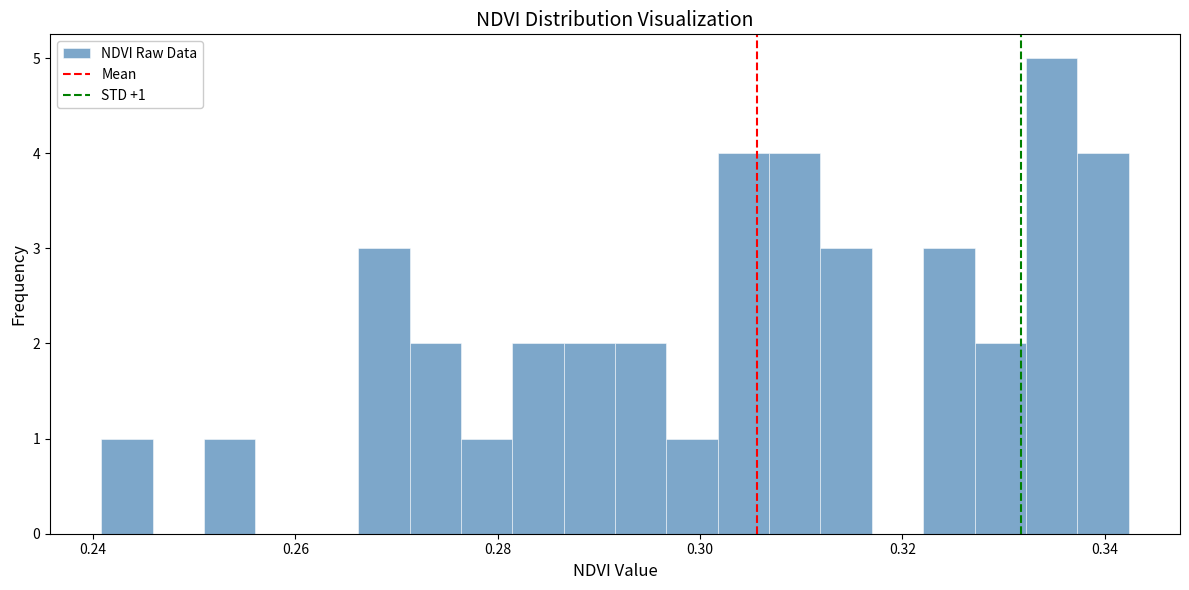

Read against the x-axis, roughly where is the centre of the tallest bar?

0.334